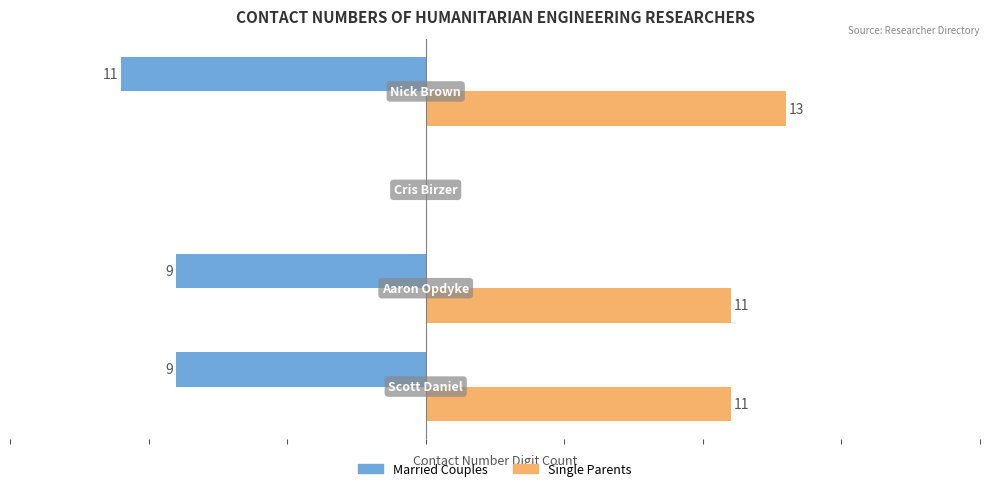

Which series has the largest total across all categories?

Single Parents